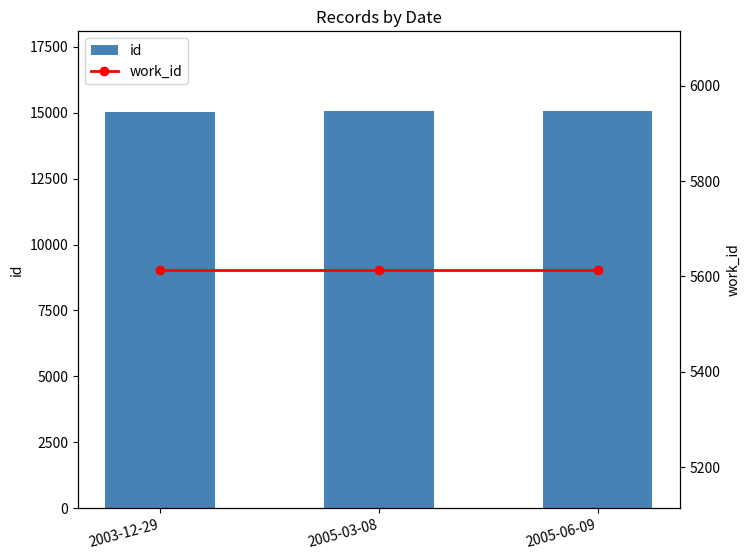

What is the label of the 3rd bar from the right?

2003-12-29